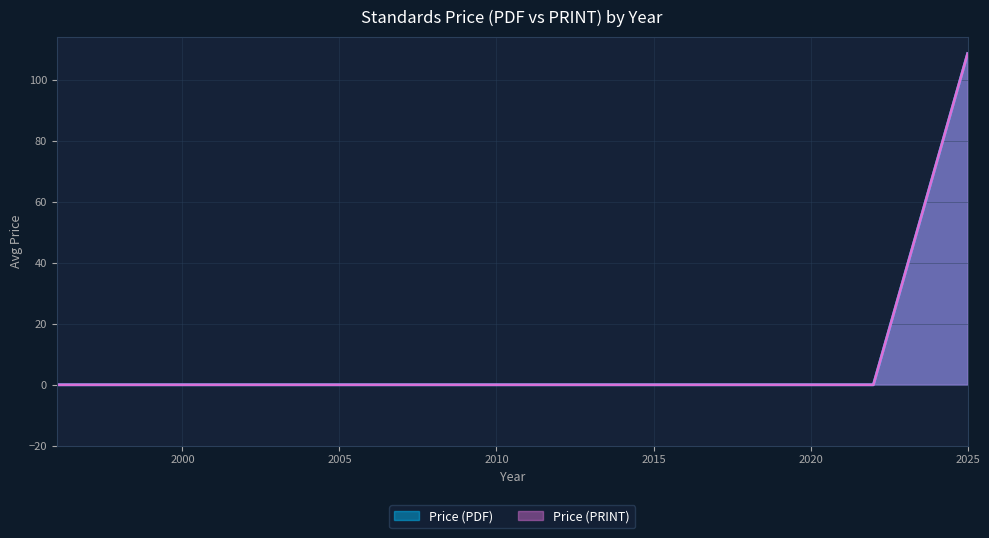

Is the value of Price (PRINT) at 2001 greater than the value of Price (PDF) at 2021?

No